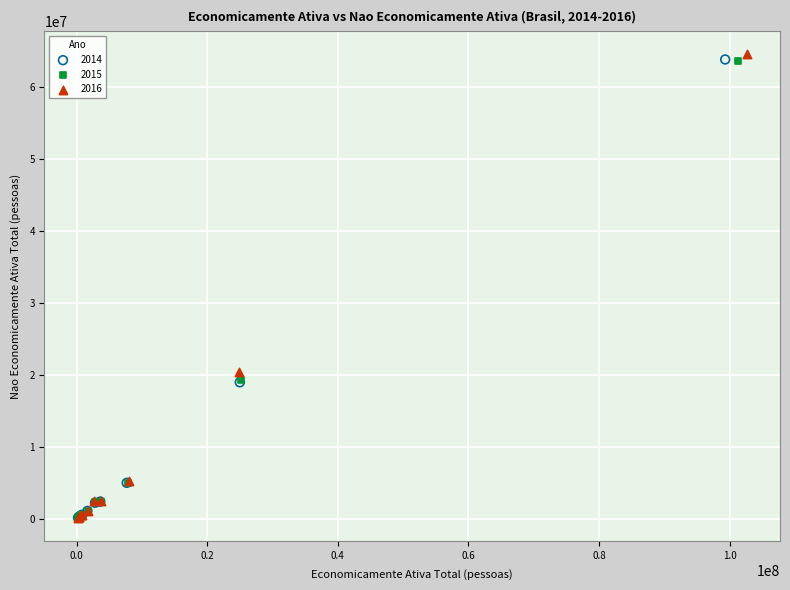

Which series has the largest Y range (max minus min)?

2016